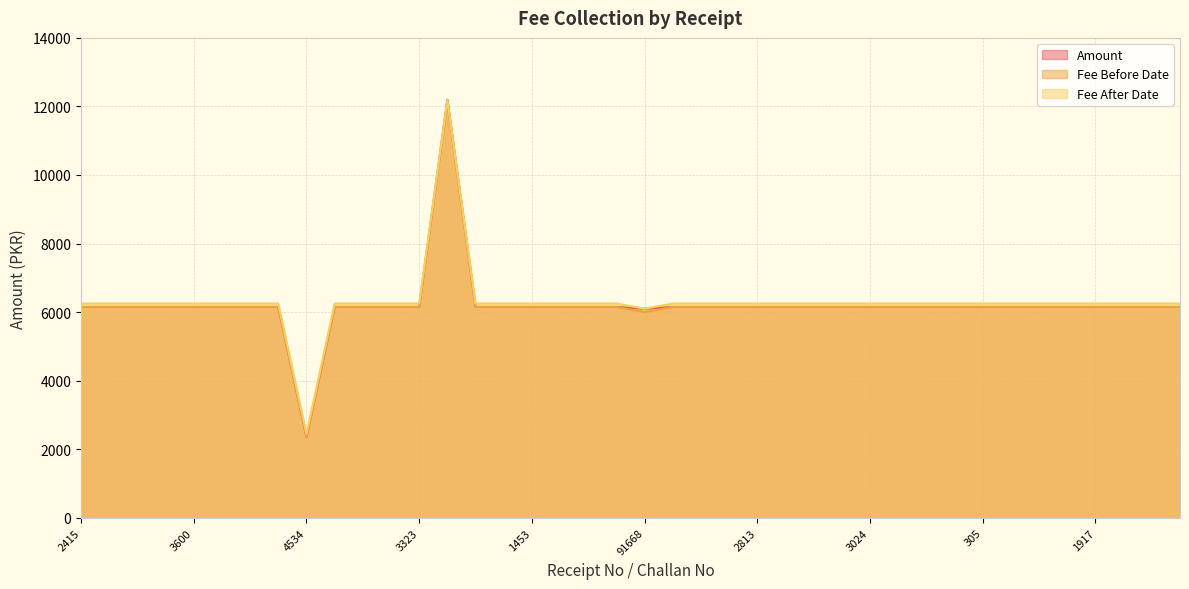

Which label corresponds to the largest value in the chart?

91684